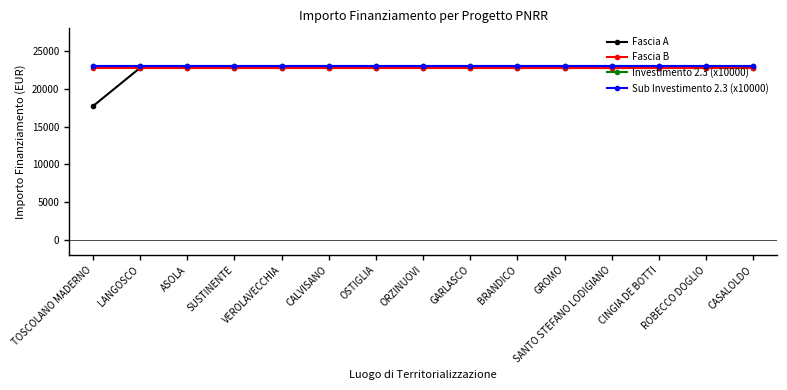

Is this an area chart (filled region under the line)?

No